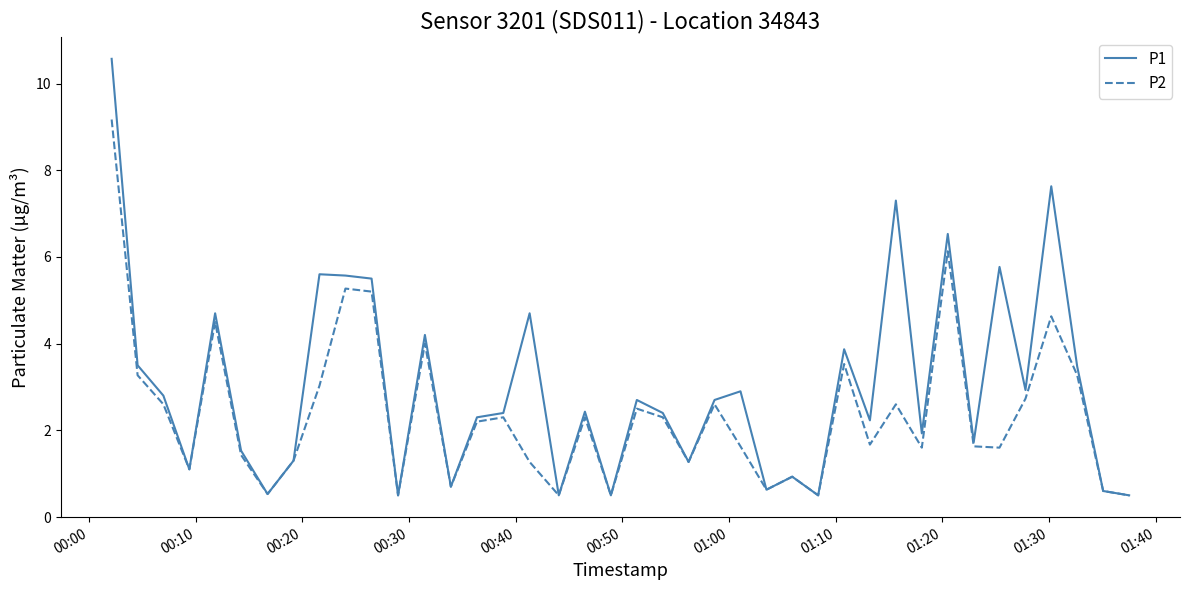

In P2, how many points are lower than both neighbors (excluding endpoints)?

12